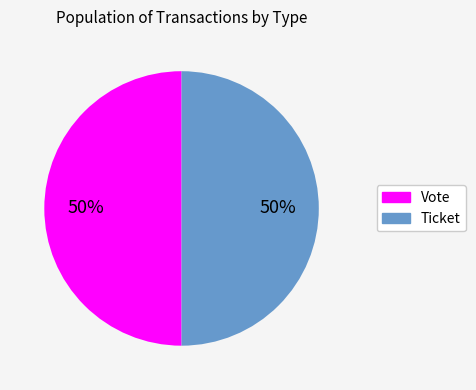

To the nearest percent, what is the difference between the largest and smallest slice percentages?

0%